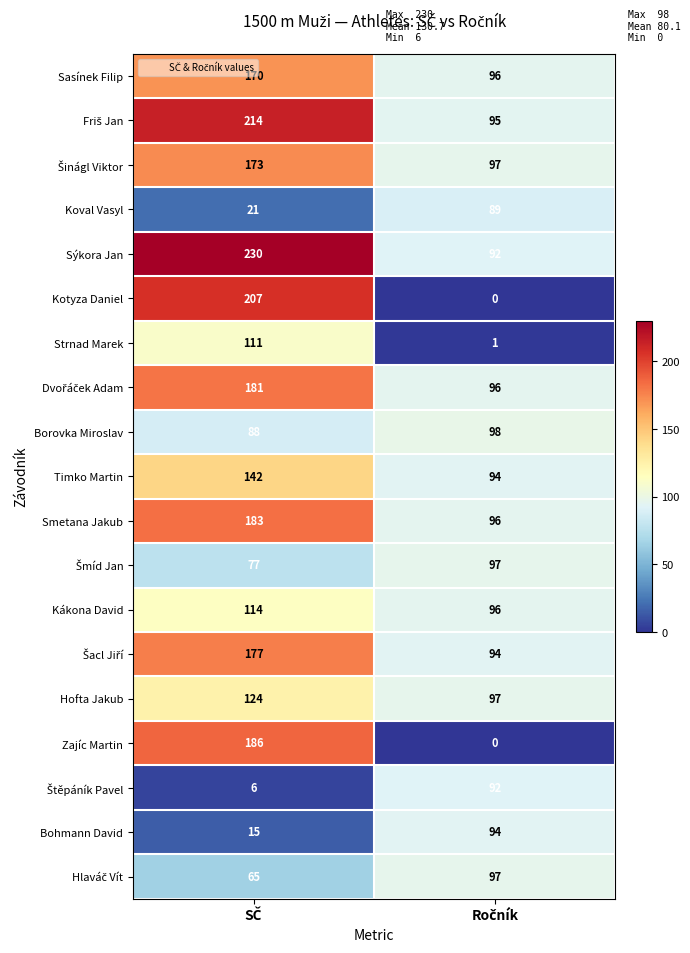

What is the average value of the Borovka Miroslav series?

93